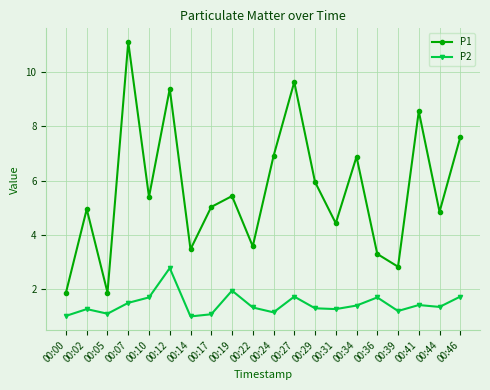

At how many categories does at least one series exceed 1?

20